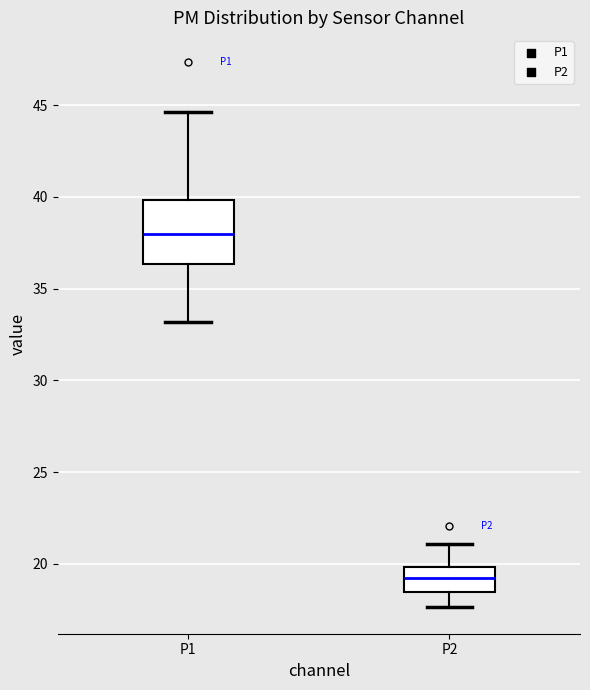

Which box's median line is the highest?

P1